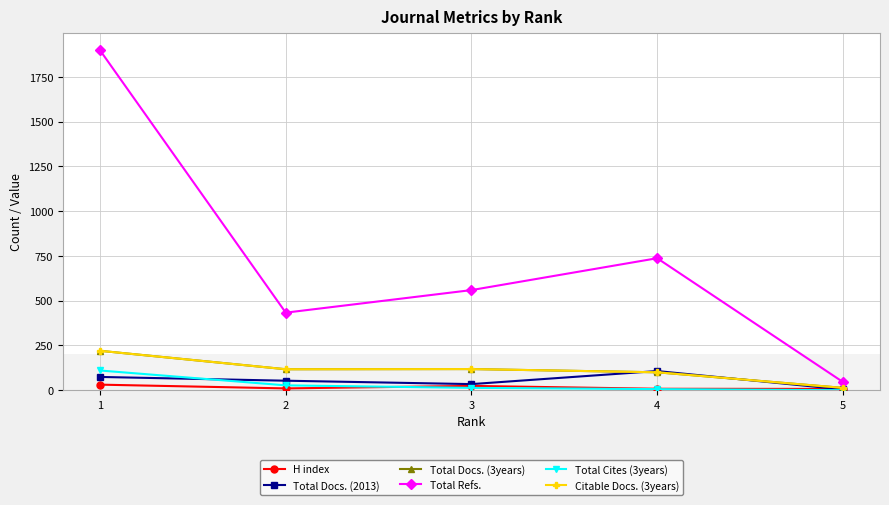

Is the value of H index at 2 greater than the value of Total Docs. (3years) at 5?

No